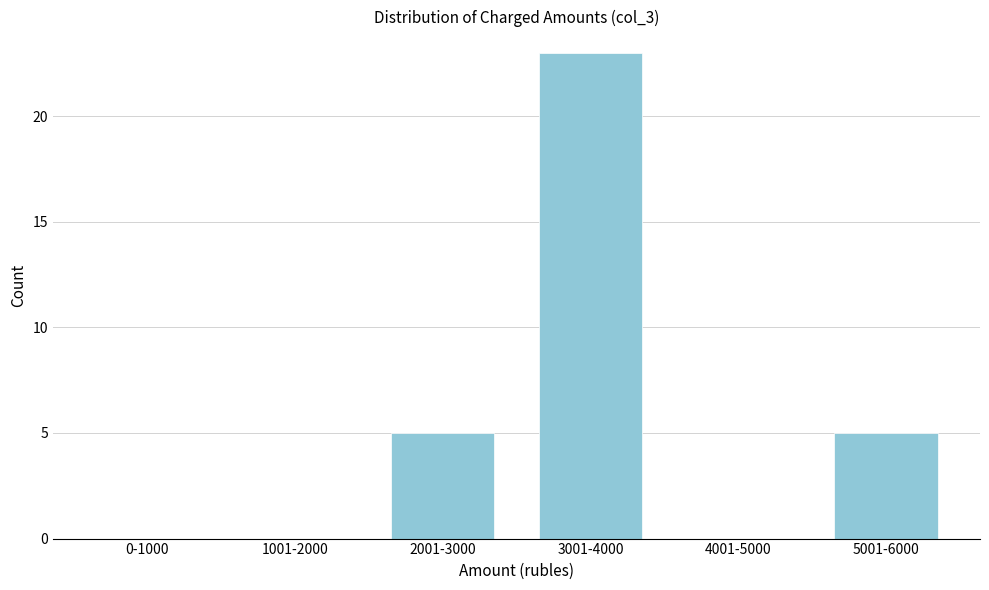

Reading left to right, extract all data points from this chart.

0-1000=0	1001-2000=0	2001-3000=5	3001-4000=23	4001-5000=0	5001-6000=5